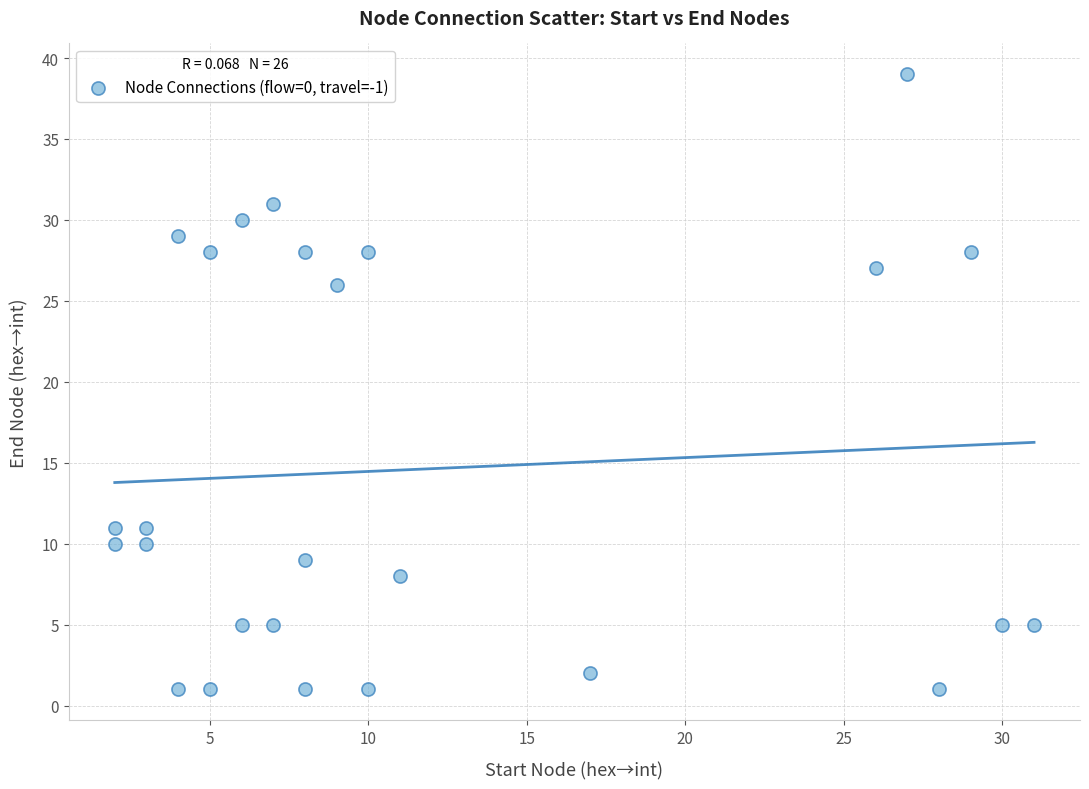

What is the range of Y values (max minus min)?

38